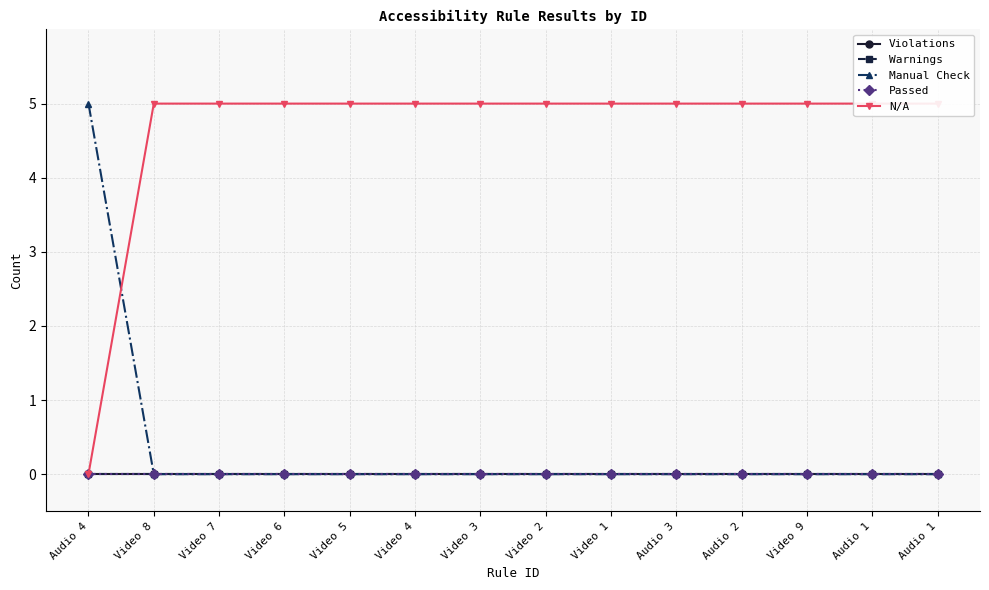

List the series in order of their peak value, lowest first.

Violations, Warnings, Passed, Manual Check, N/A